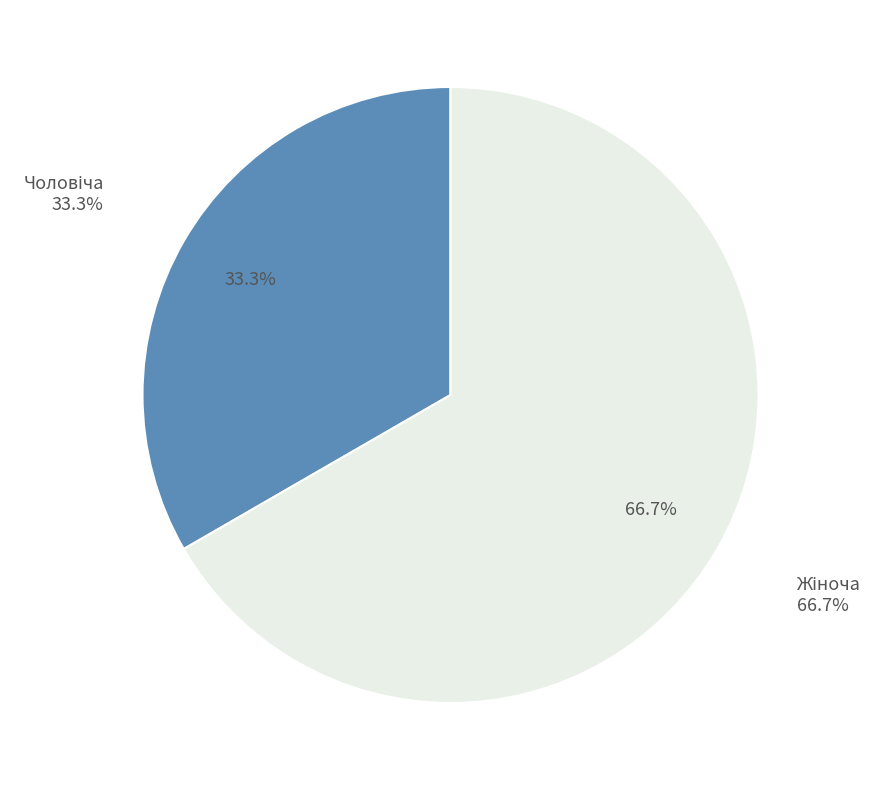

Approximately how many times larger is the value at Жіноча compared to Чоловіча?

2.0